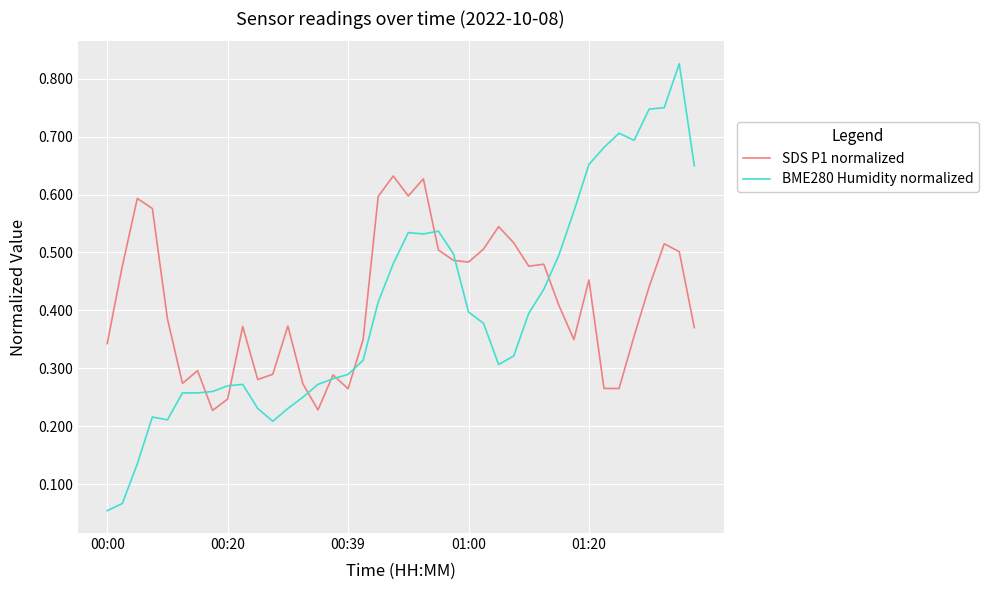

Which series has the largest range (max minus min)?

BME280 Humidity normalized